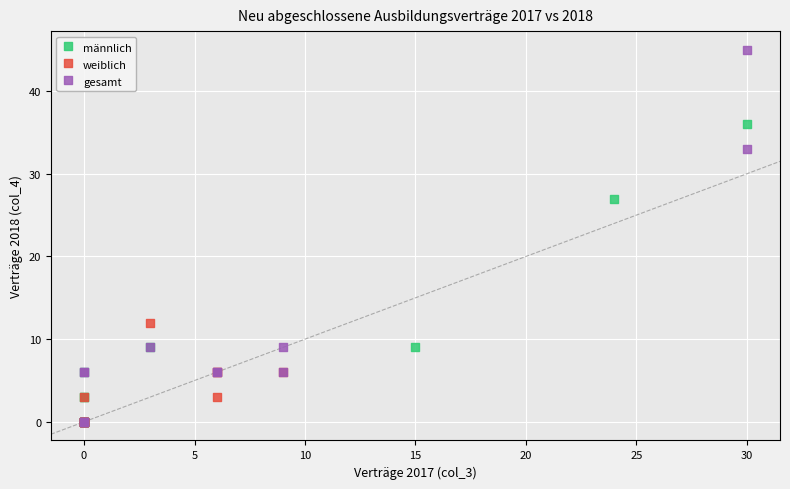

Which series contains the highest Y value?

gesamt